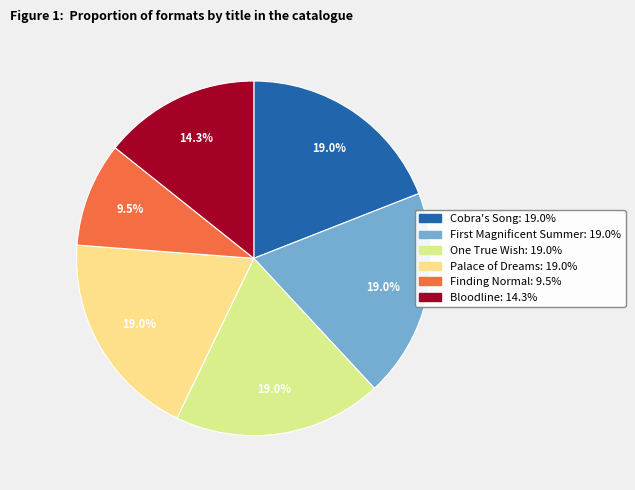

Rank the categories by value from lowest to highest.

Finding Normal, Bloodline, Cobra's Song, First Magnificent Summer, One True Wish, Palace of Dreams